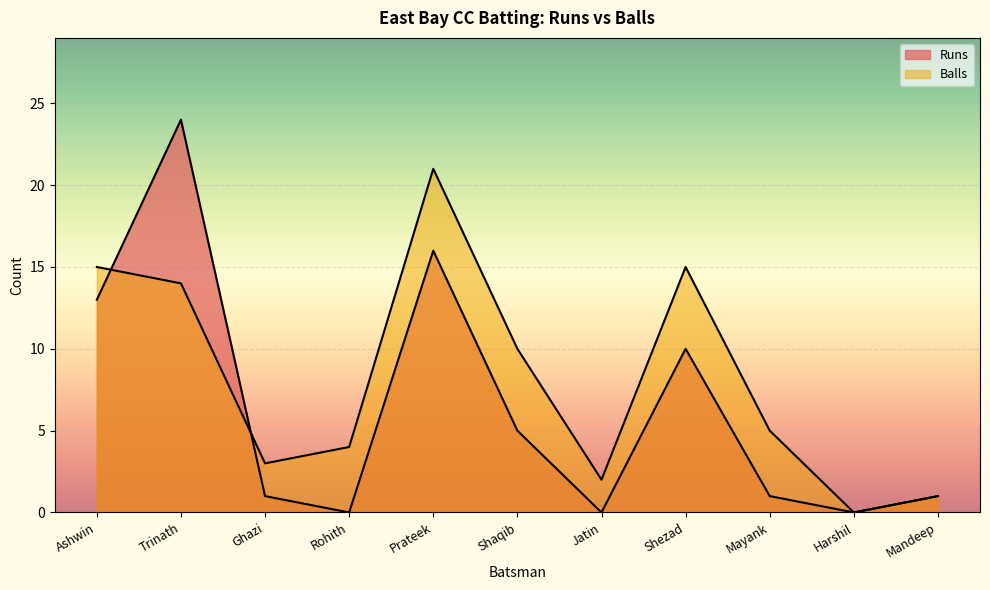

The value of Balls at Jatin is 1. True or false?

False